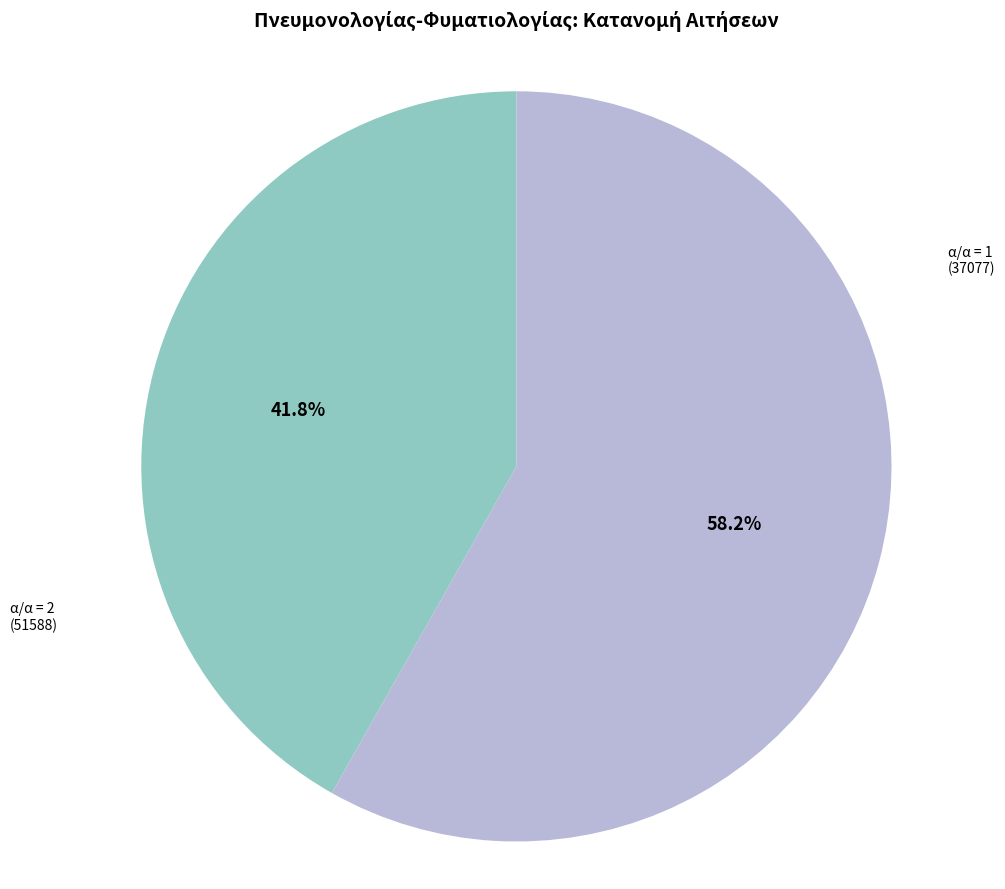

Is there a majority slice in this chart?

Yes